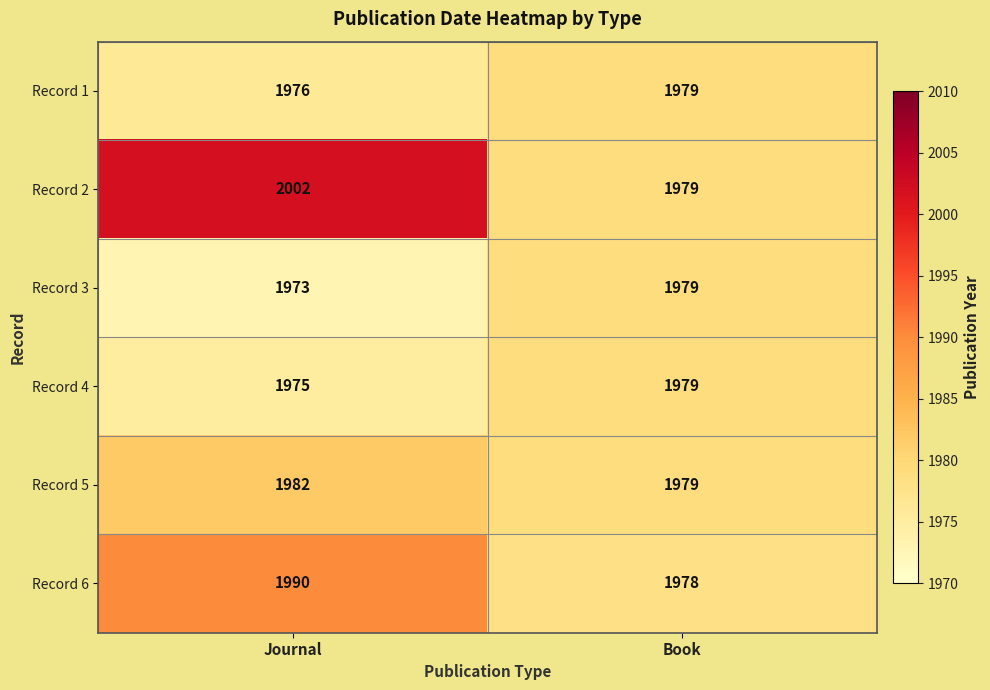

How many categories are shown in the chart?

2